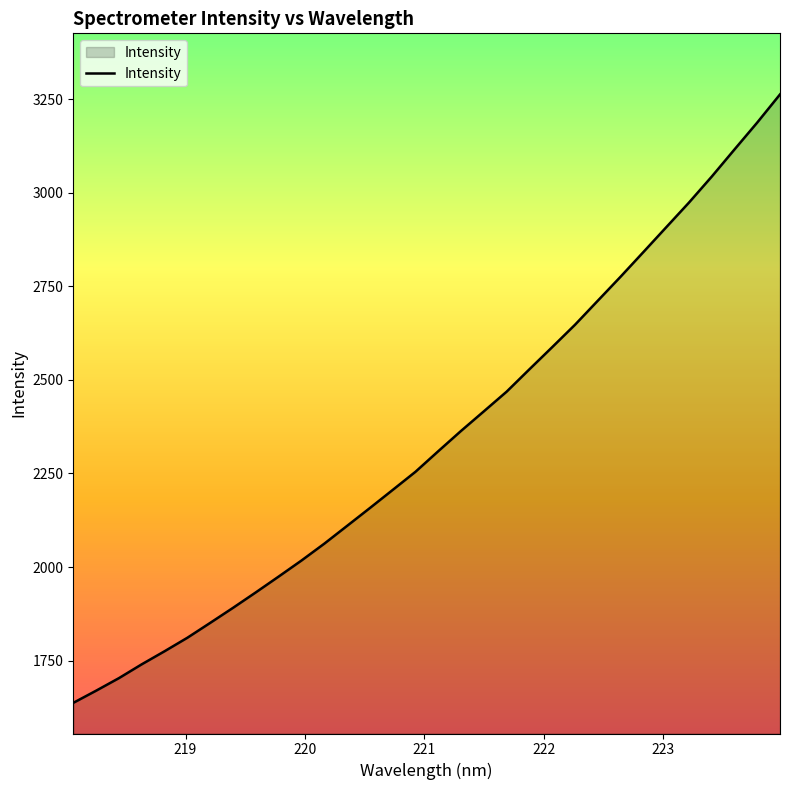

What is the difference between the maximum and minimum values?

1625.2